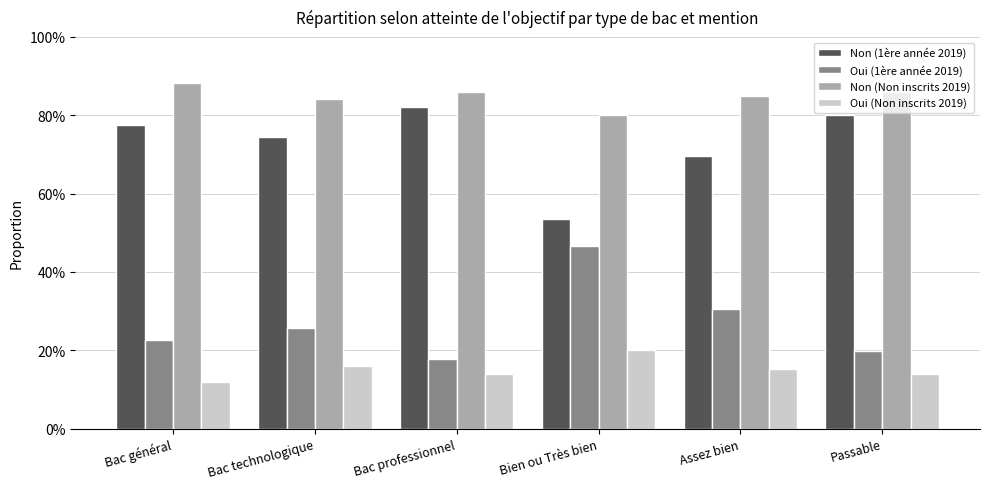

Are the bars horizontal?

No